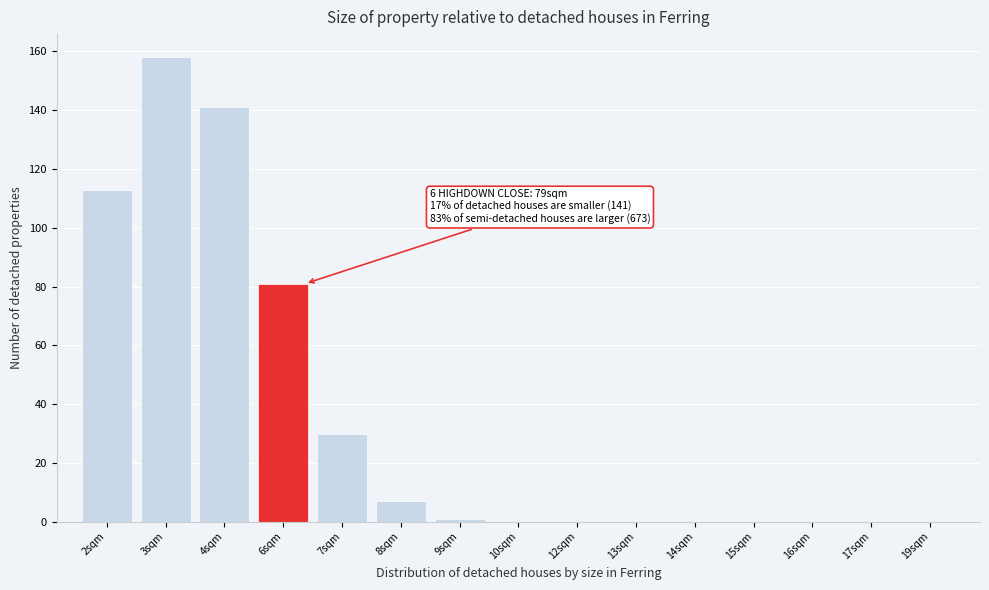

Reading right to left, list all the values displayed in this chart.

19sqm=0	17sqm=0	16sqm=0	15sqm=0	14sqm=0	13sqm=0	12sqm=0	10sqm=0	9sqm=1	8sqm=7	7sqm=30	6sqm=81	4sqm=141	3sqm=158	2sqm=113